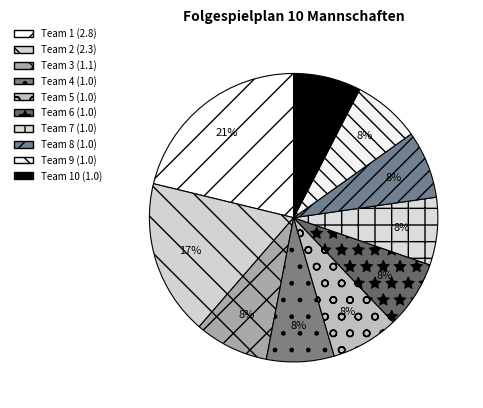

Count the number of slices in the pie.

10